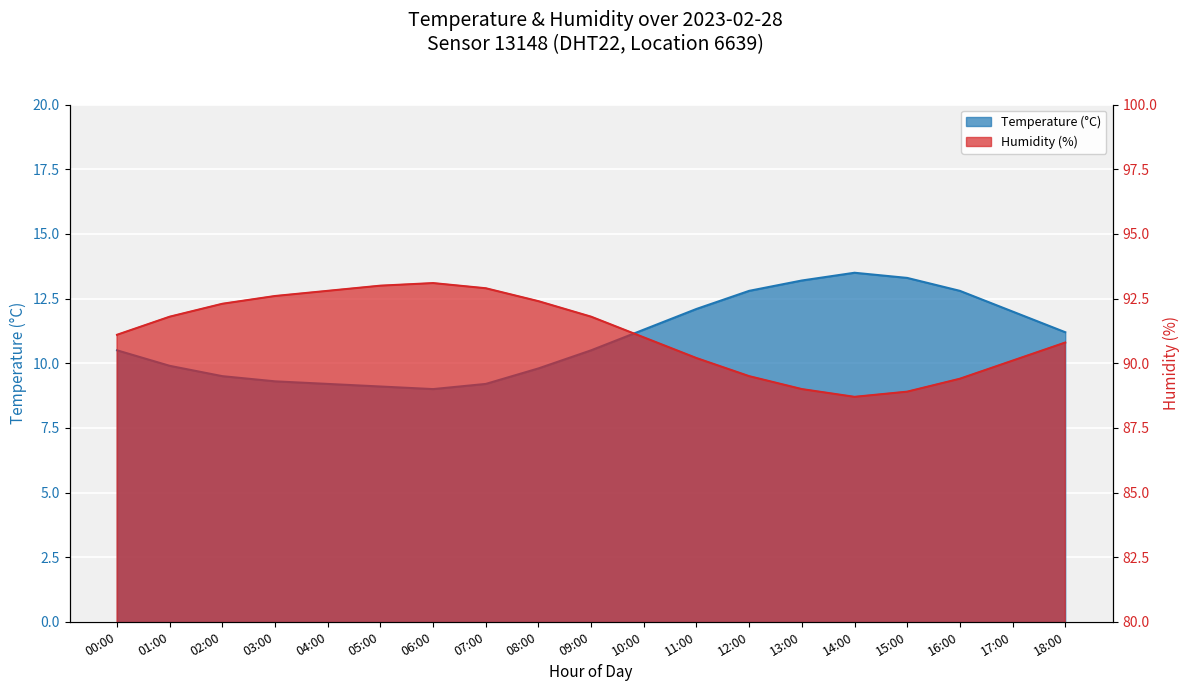

At how many categories does at least one series exceed 13?

19